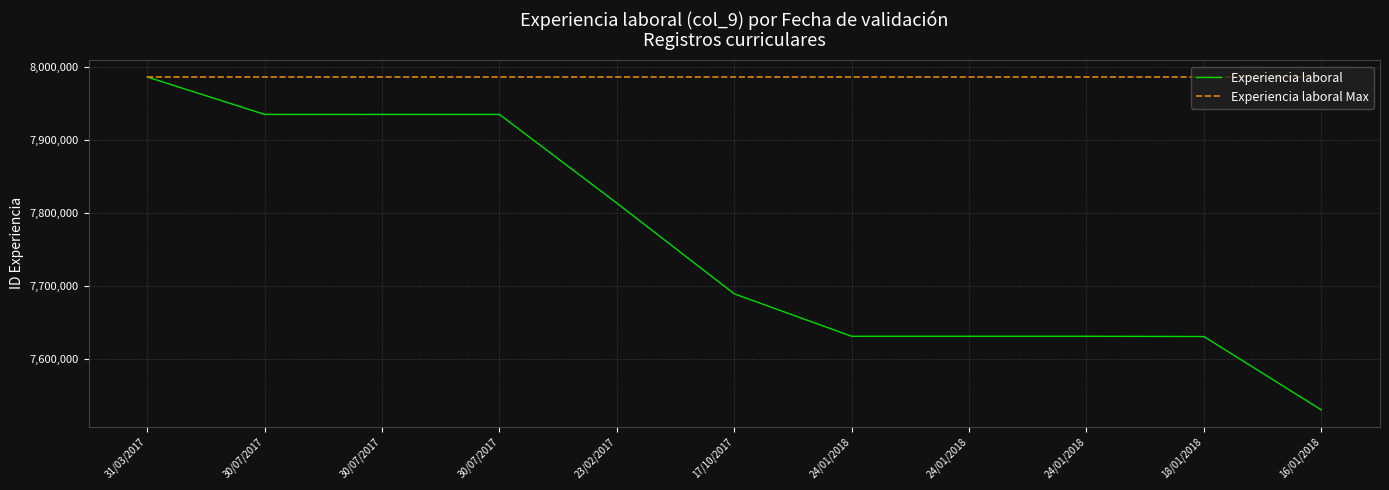

What are all the series names shown in the legend?

Experiencia laboral, Experiencia laboral Max